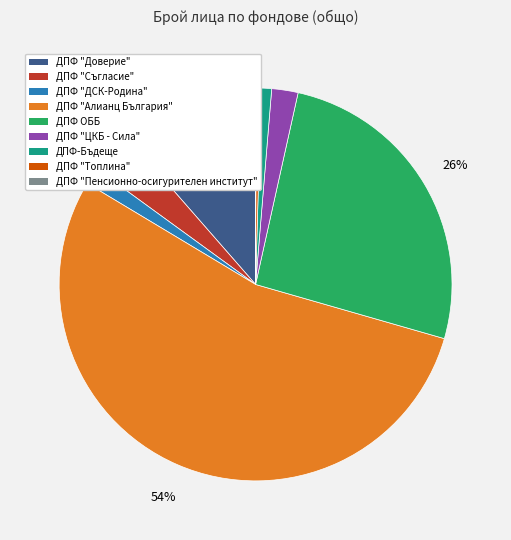

To the nearest percent, what is the average slice percentage?

11%